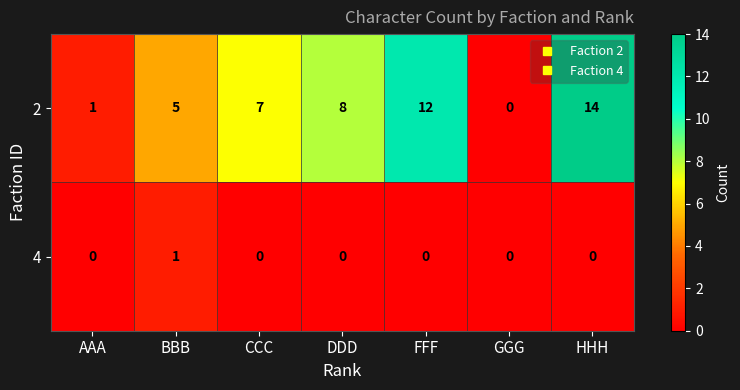

Between CCC and GGG, which series saw the biggest shift?

2